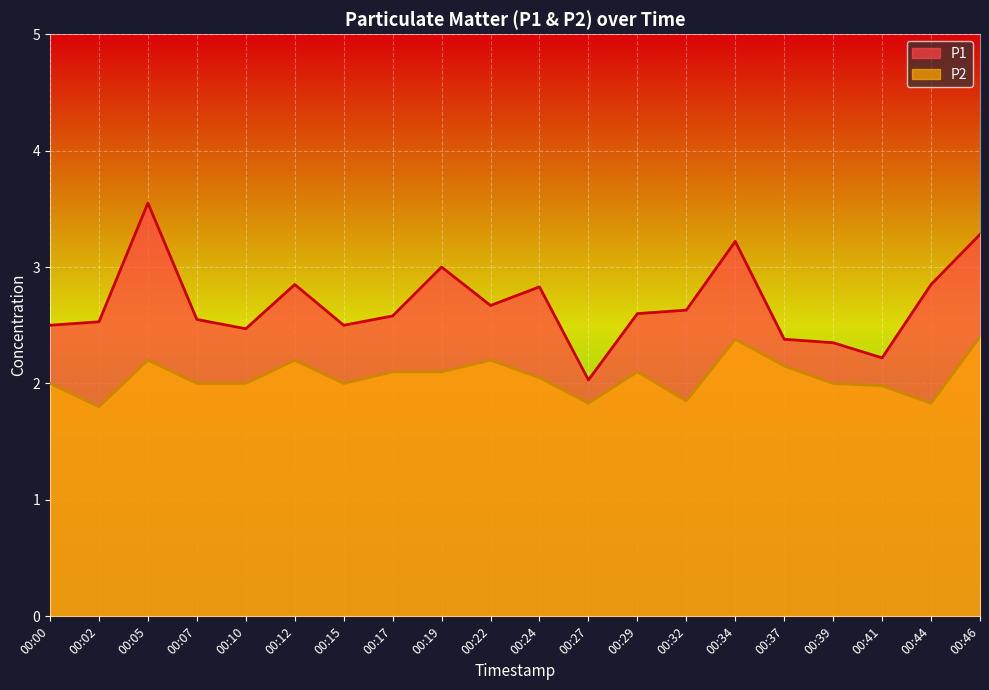

Reading left to right, list all the values displayed in this chart.

P1: 2.5	2.5	3.5	2.5	2.5	2.9	2.5	2.6	3.0	2.7	2.8	2.0	2.6	2.6	3.2	2.4	2.4	2.2	2.9	3.3
P2: 2.0	1.8	2.2	2.0	2.0	2.2	2.0	2.1	2.1	2.2	2.0	1.8	2.1	1.9	2.4	2.1	2.0	2.0	1.8	2.4